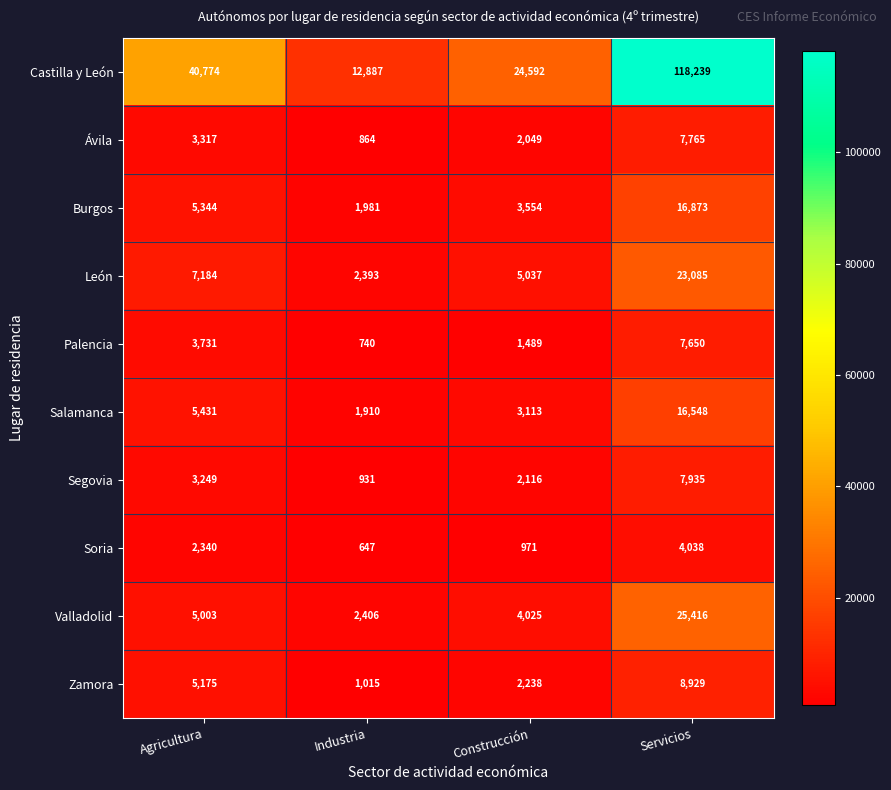

Between Construcción and Servicios, which series saw the biggest shift?

Castilla y León